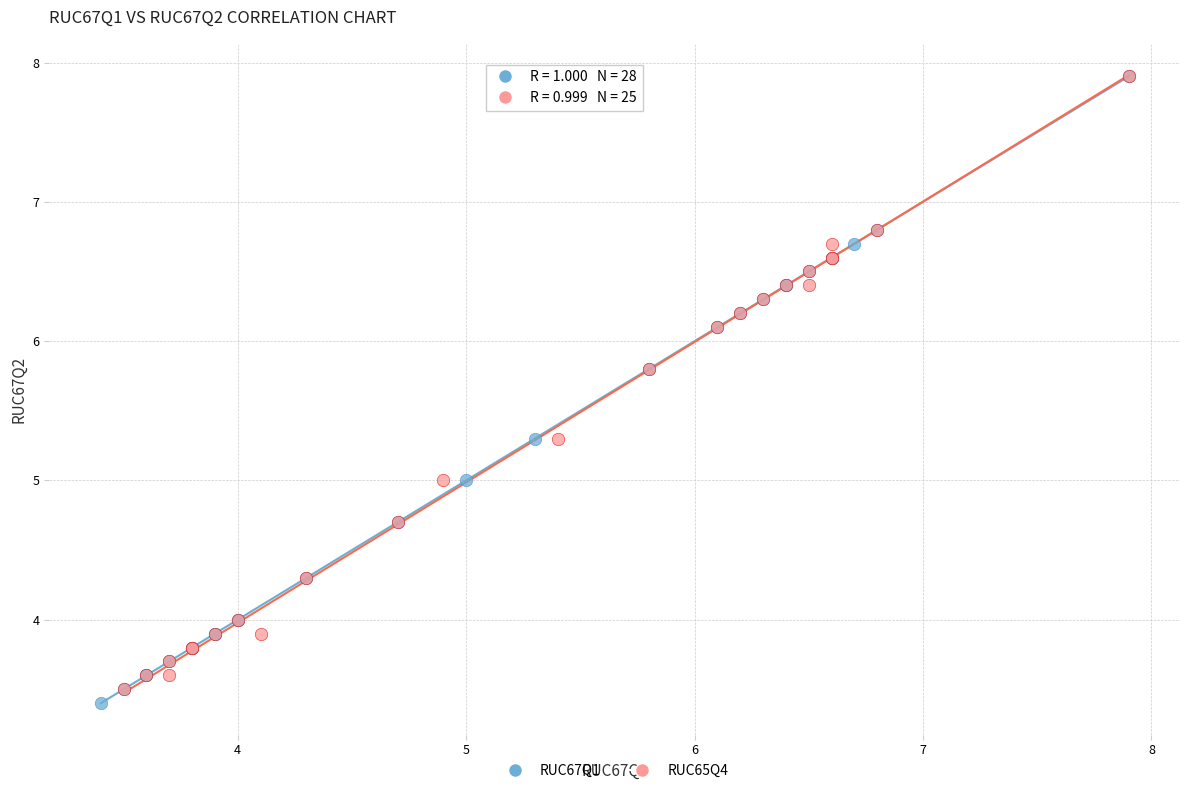

What are all the series names shown in the legend?

RUC67Q1, RUC65Q4